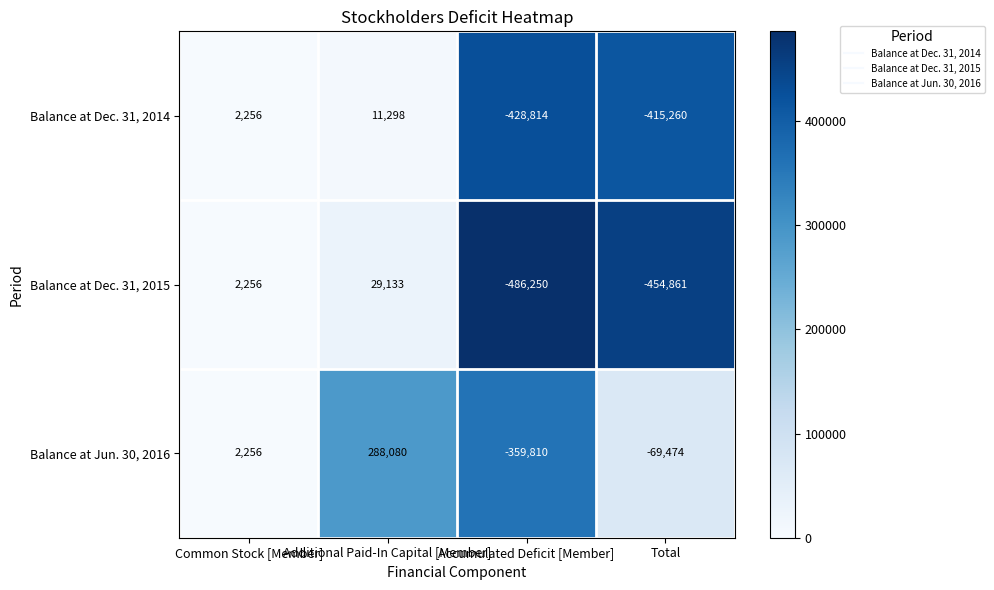

How many negative values does the Balance at Jun. 30, 2016 series have?

2